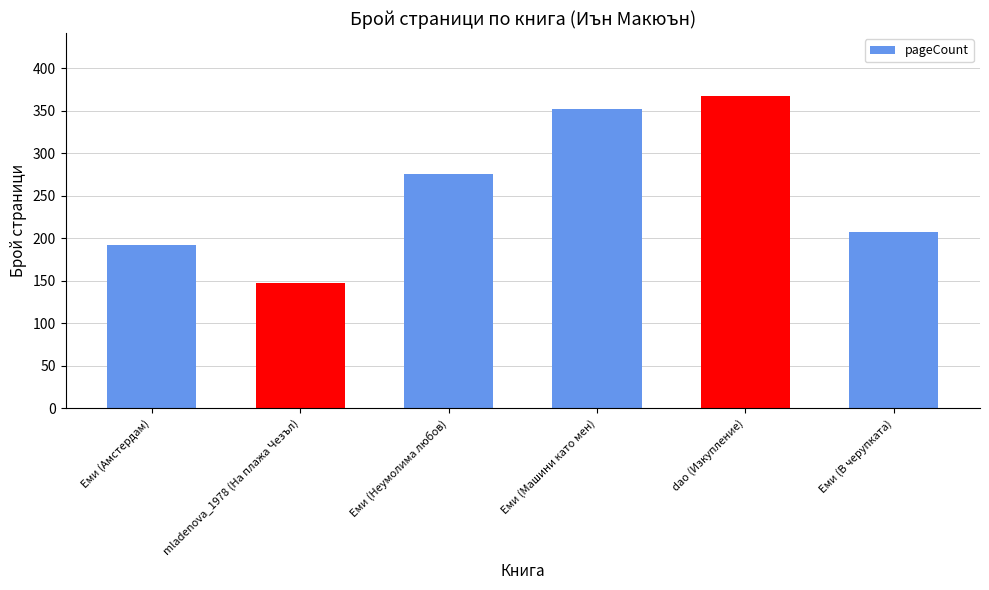

Reading left to right, extract all data points from this chart.

Еми (Амстердам)=192	mladenova_1978 (На плажа Чезъл)=148	Еми (Неумолима любов)=276	Еми (Машини като мен)=352	dao (Изкупление)=368	Еми (В черупката)=208